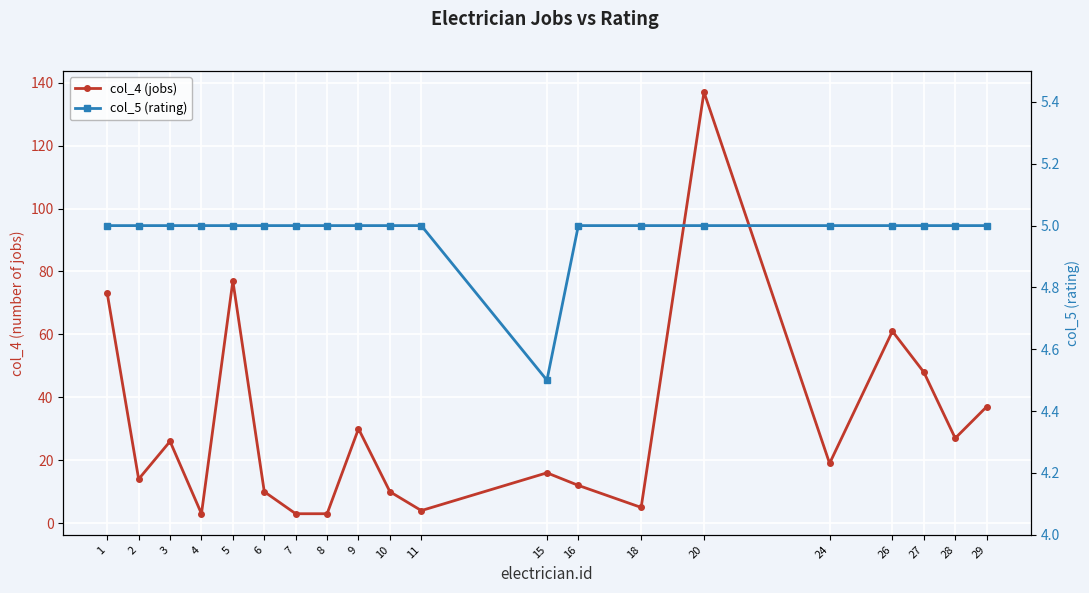

How many categories are shown in the chart?

20